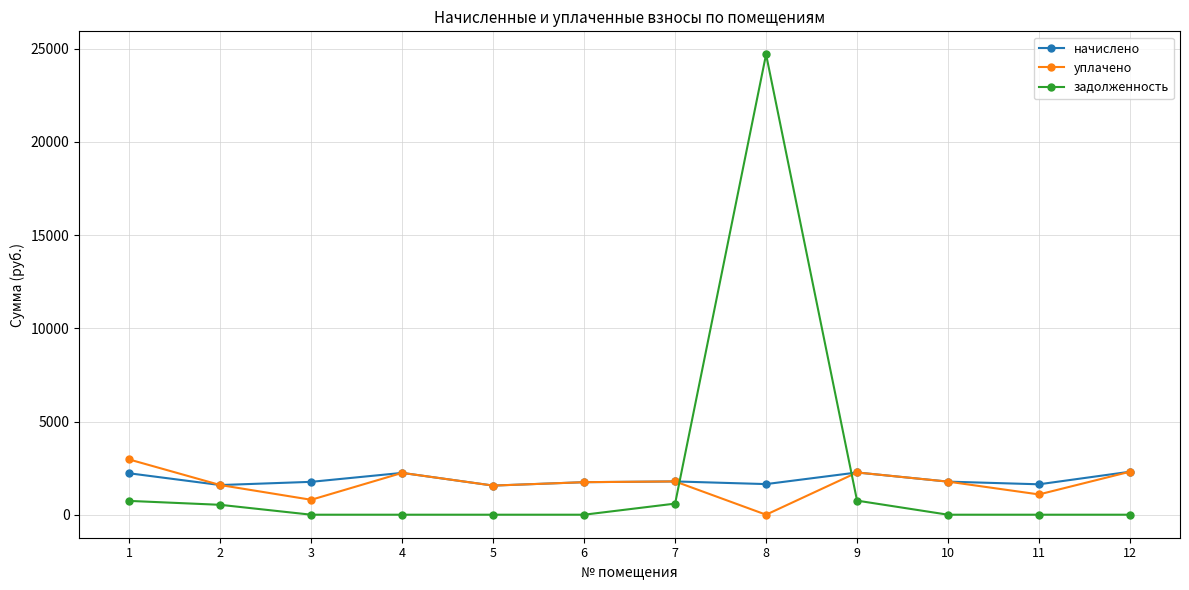

What is the difference between the highest and lowest values at 3?

1763.3